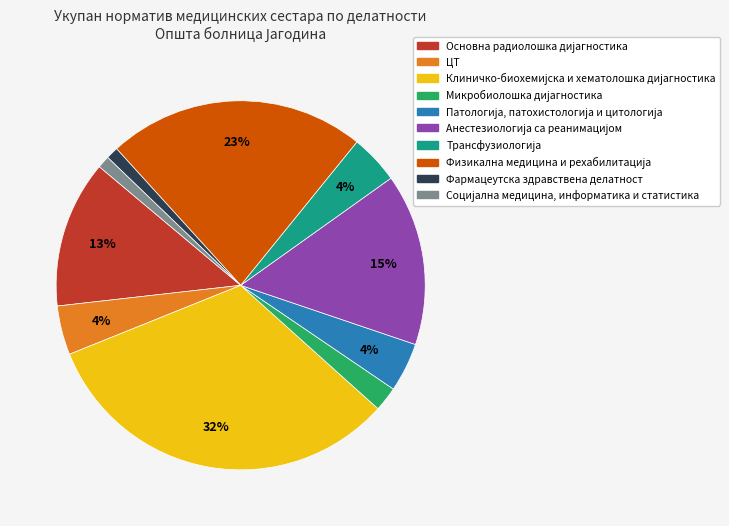

Is there a majority slice in this chart?

No